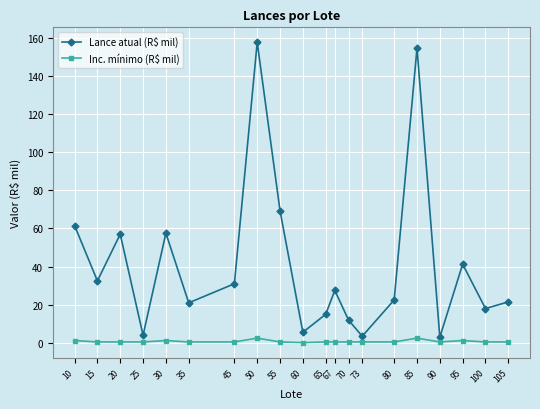

Which category has the highest value across all series?

50